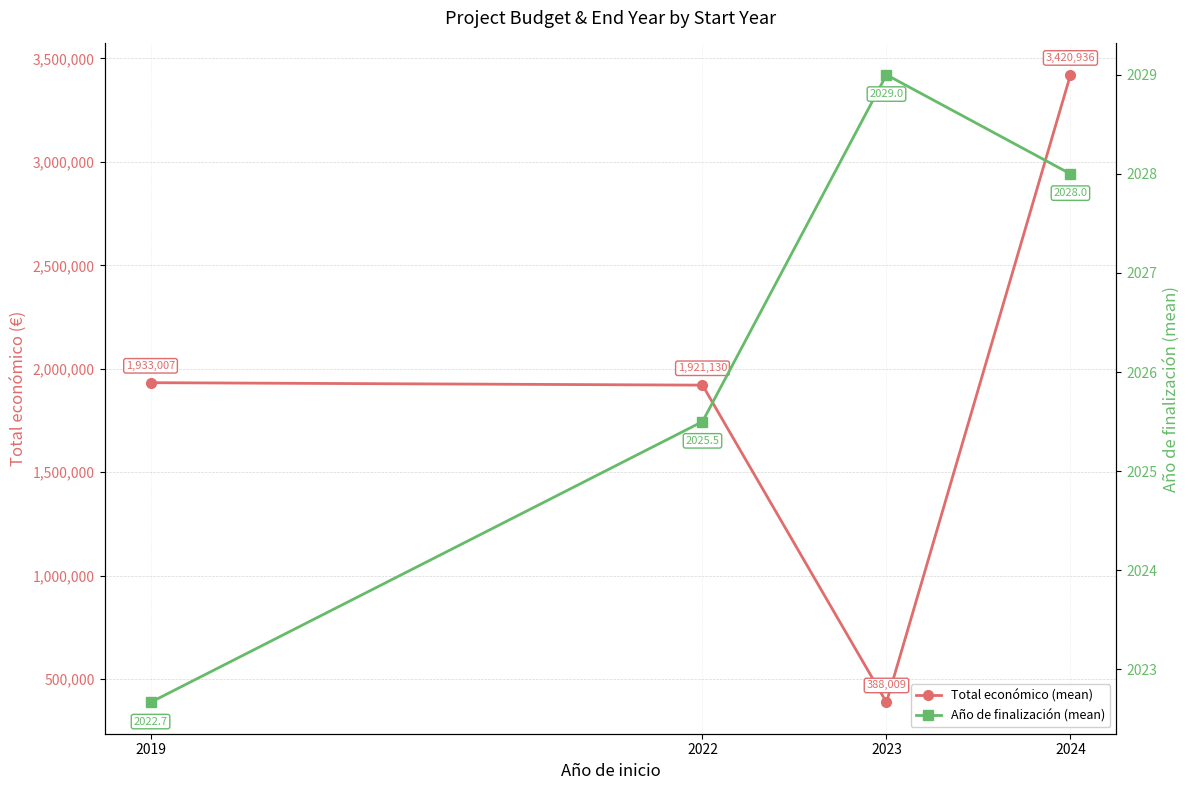

What is the maximum value for Total económico (mean)?

3420936.3